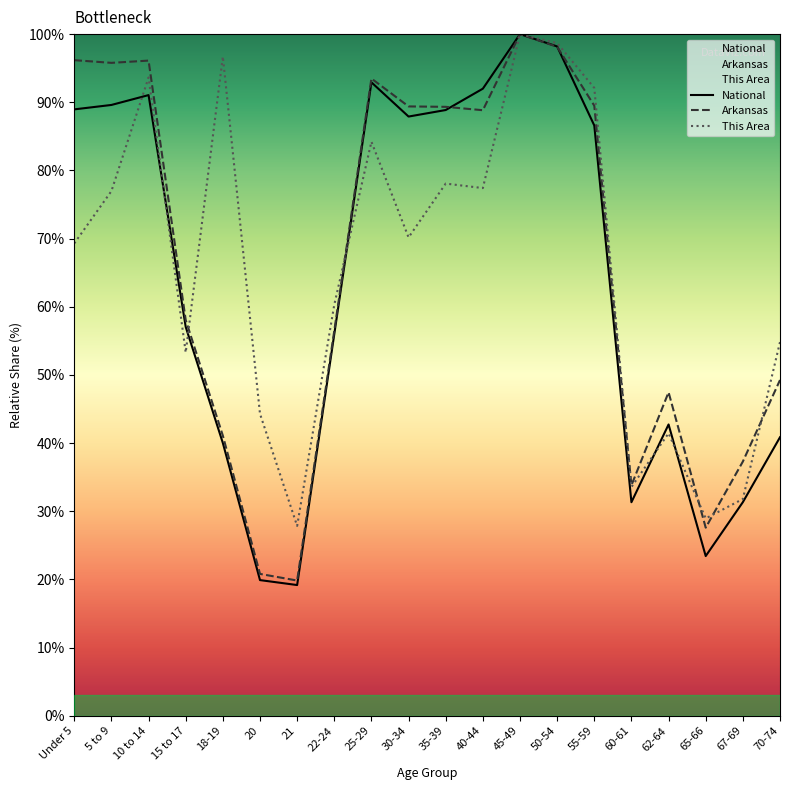

What is the minimum value shown in the chart?

19.2